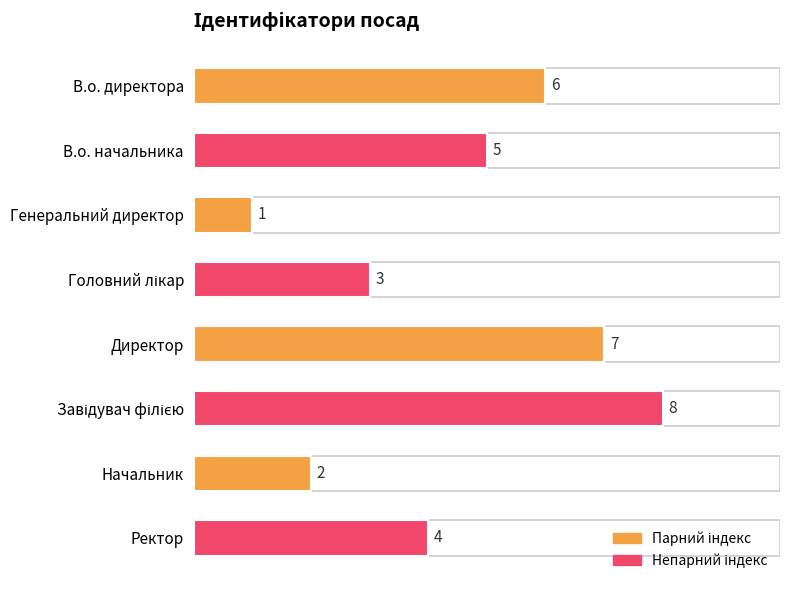

Reading bottom to top, list all the values displayed in this chart.

4	2	8	7	3	1	5	6